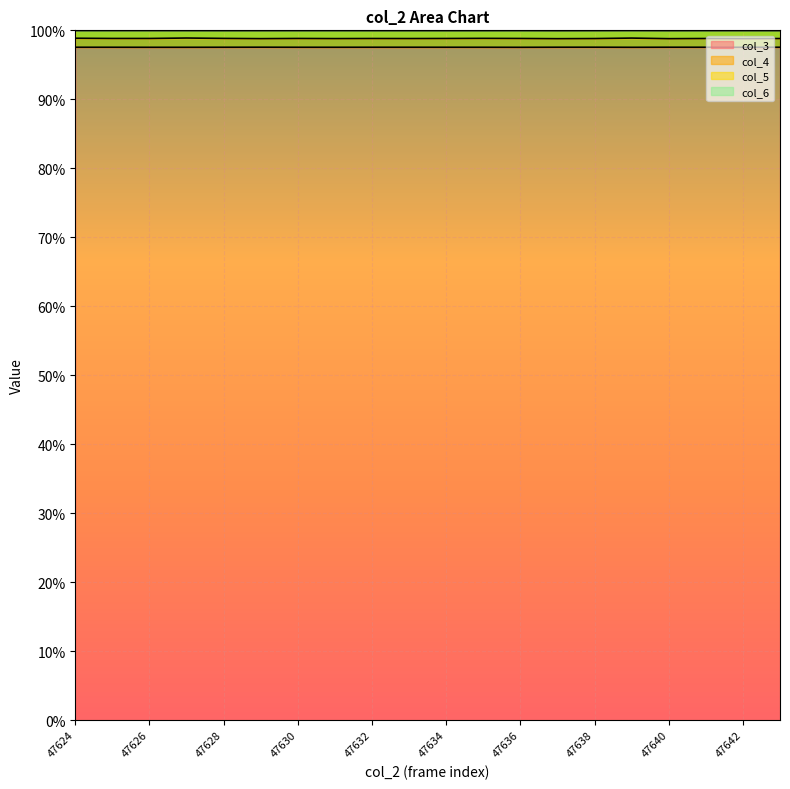

What is the lowest value of the col_3 series?

97.5